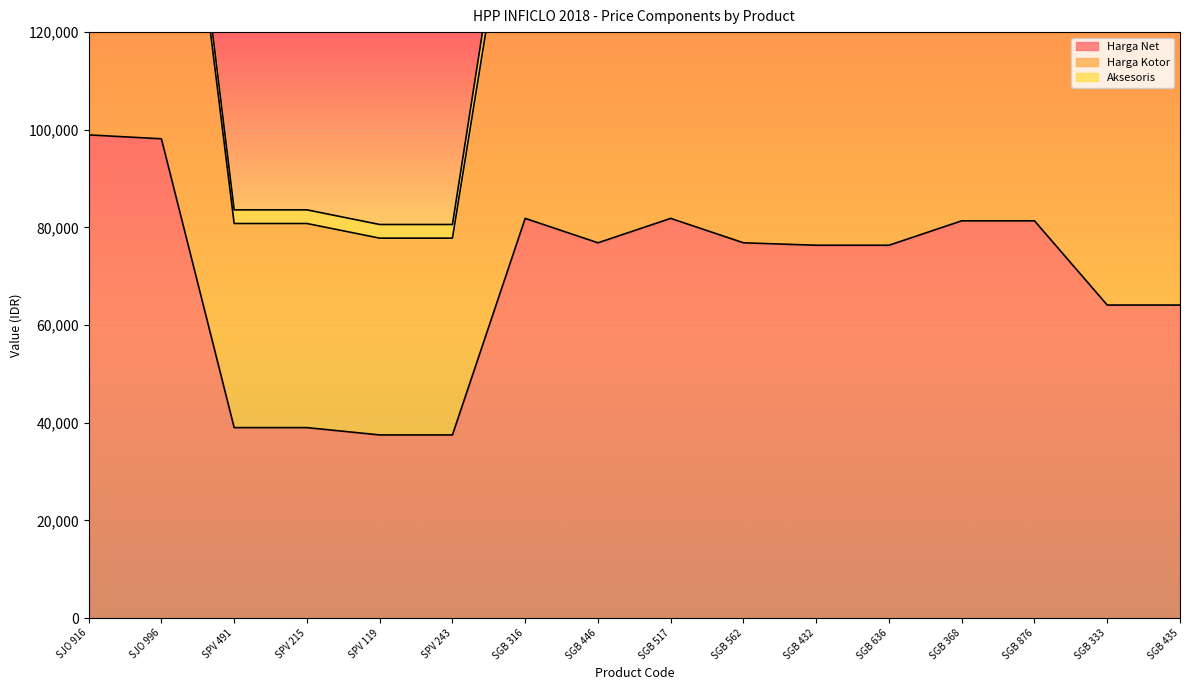

Where is the first local maximum for Harga Kotor?

SGB 316